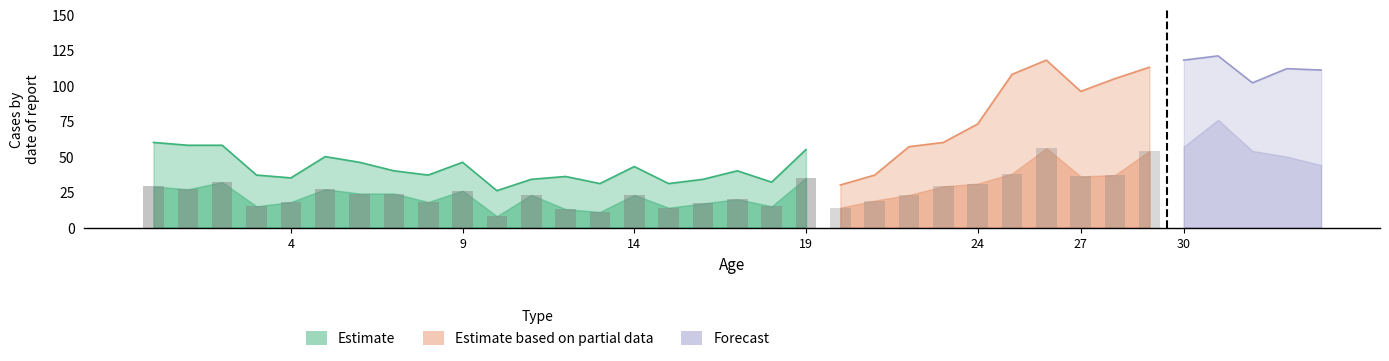

What position from the left is 4?

5